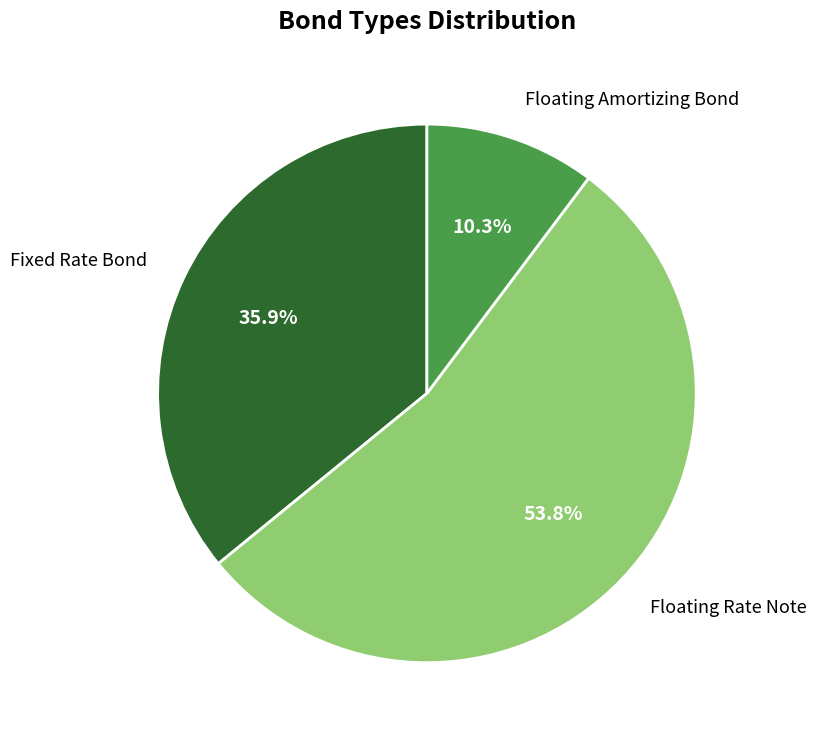

How much of the chart is everything except Floating Amortizing Bond?

89.7%